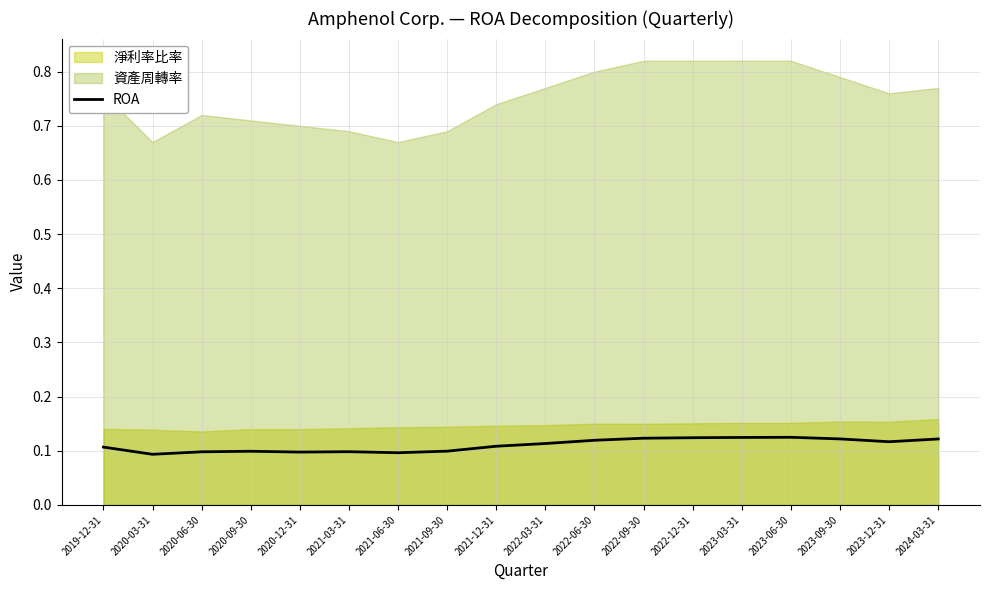

At which category does the data reach its first local valley?

2020-03-31